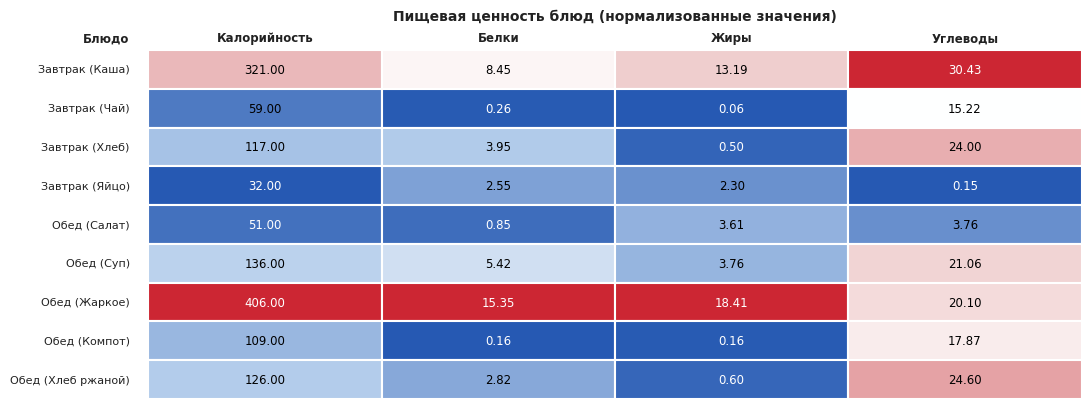

What is the minimum value for Завтрак (Каша)?

8.4